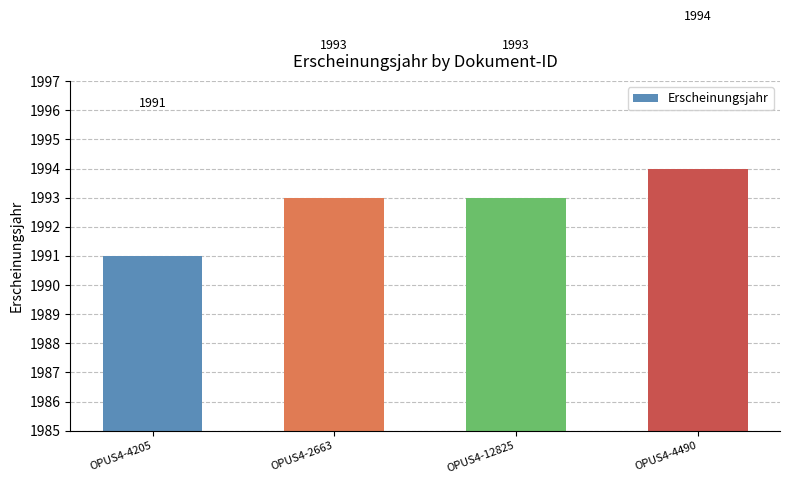

How many bars are there in total?

4